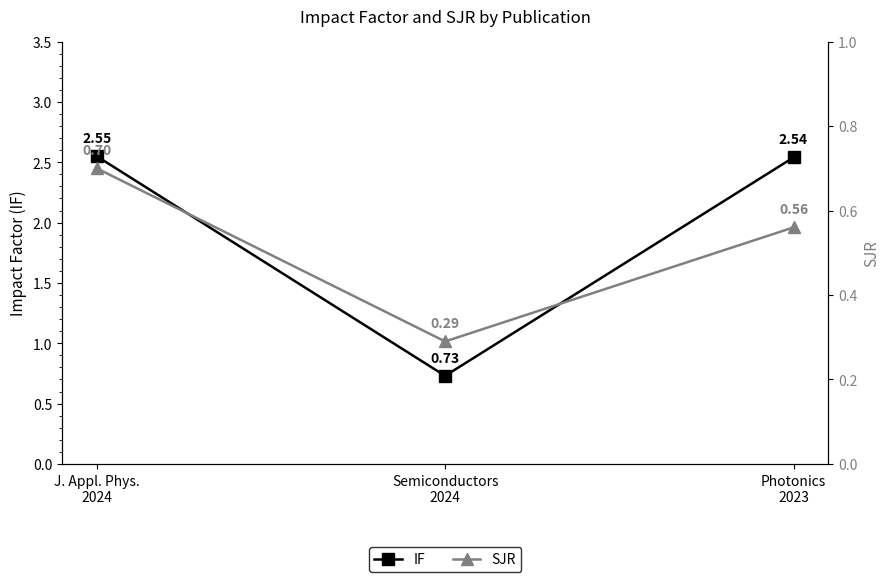

Where is SJR nearest to the value 0?

Semiconductors
2024